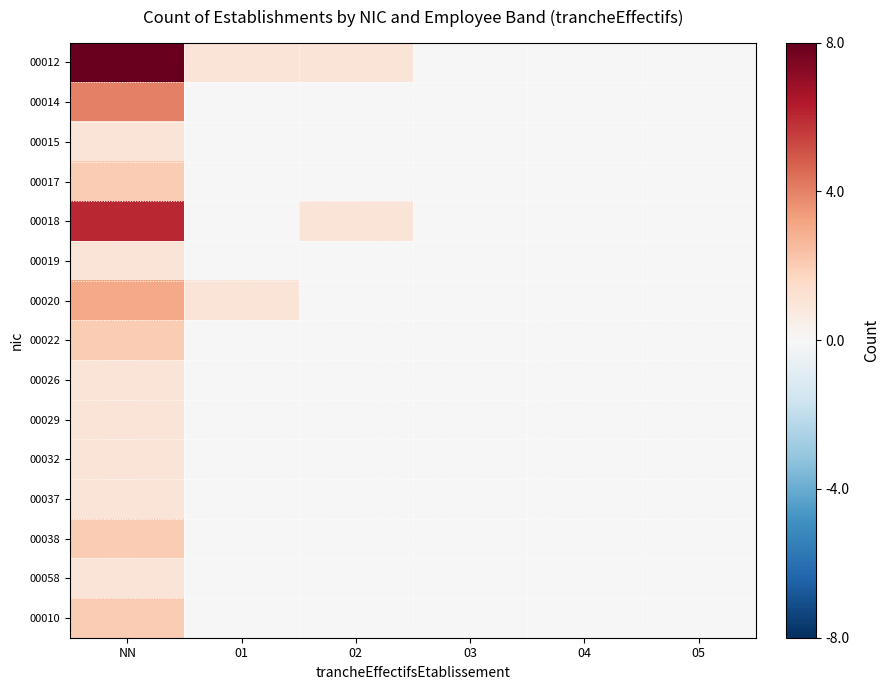

What is the spread (max minus min) of values at 01?

1